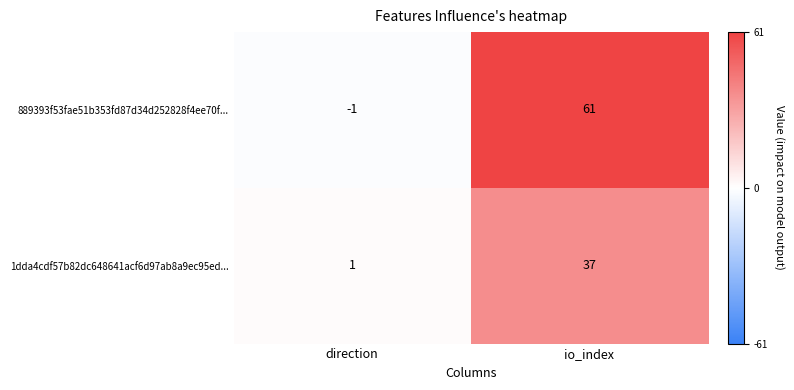

Reading right to left, transcribe all the data shown in this chart.

889393f53fae51b353fd87d34d252828f4ee70f...: io_index=61	direction=-1
1dda4cdf57b82dc648641acf6d97ab8a9ec95ed...: io_index=37	direction=1